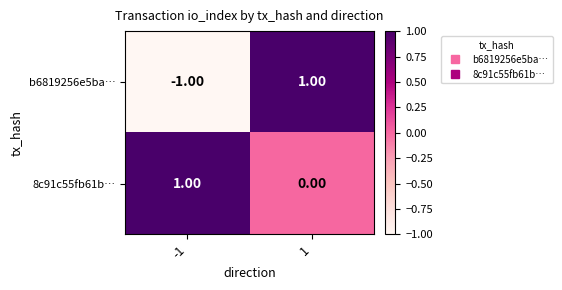

Between -1 and 1, which series saw the biggest shift?

b6819256e5ba…